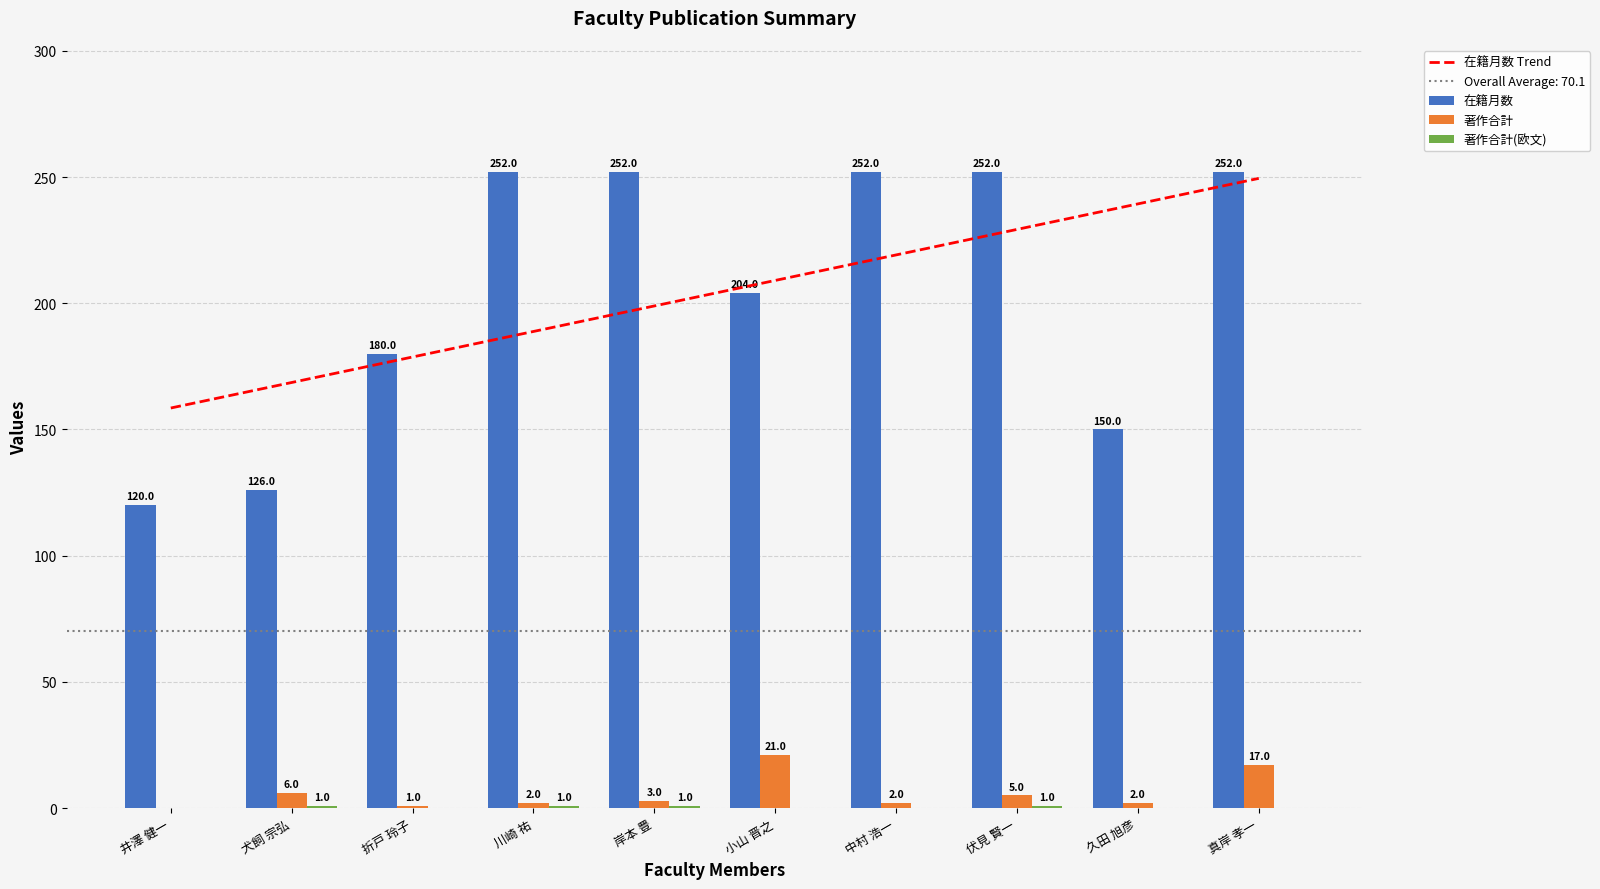

What is the label of the 3rd bar from the right?

伏見 賢一